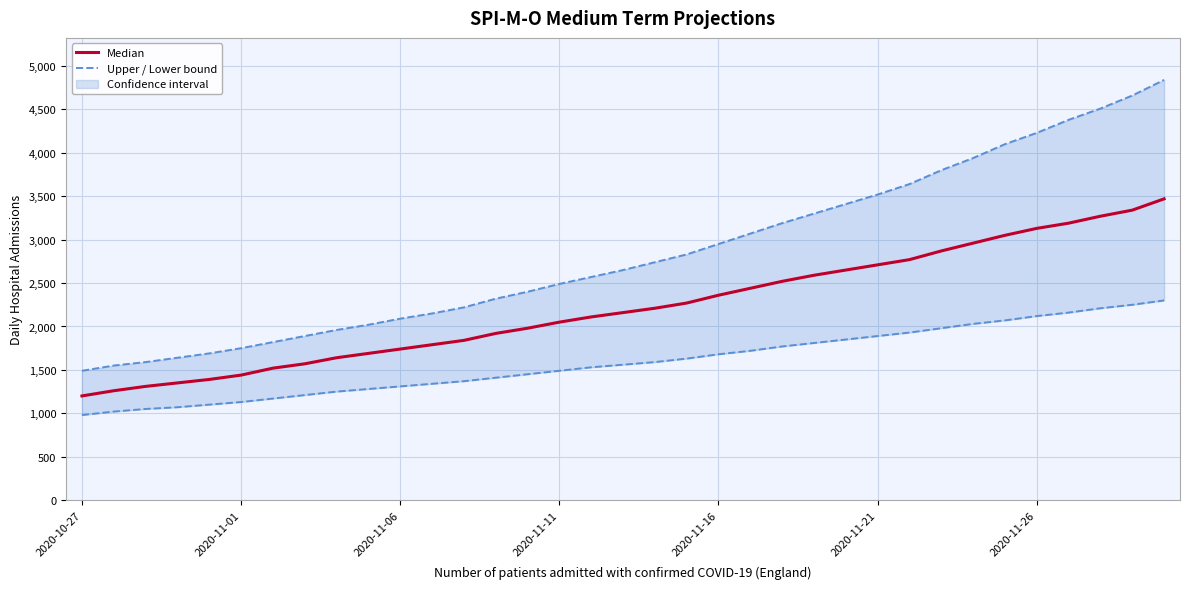

How many distinct data groups are displayed?

3